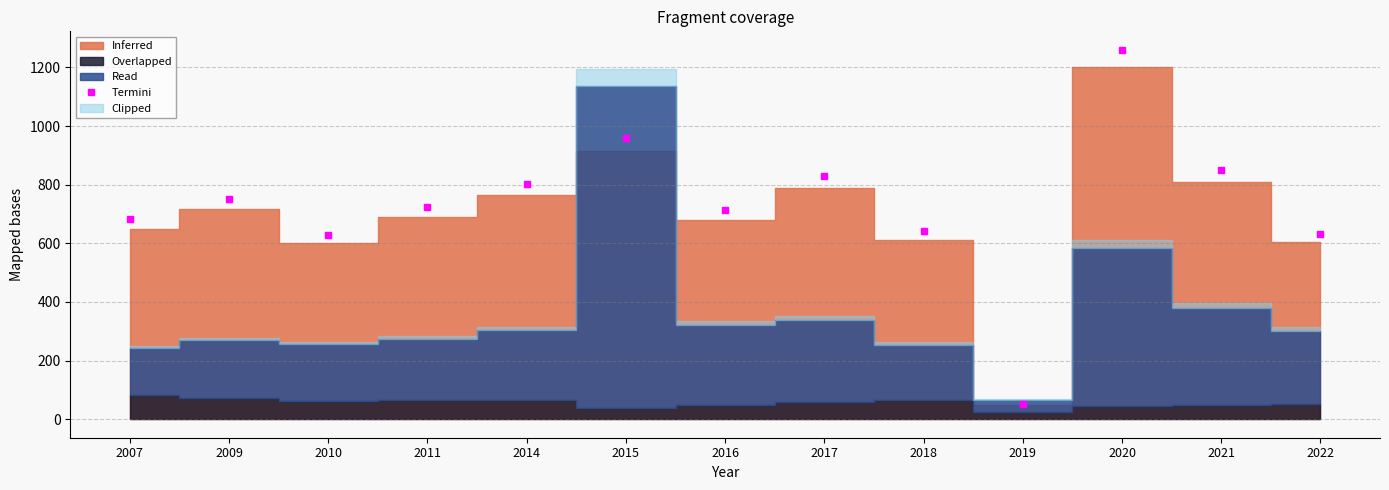

The chart shows a value of 544.3 at 2021. True or false?

False